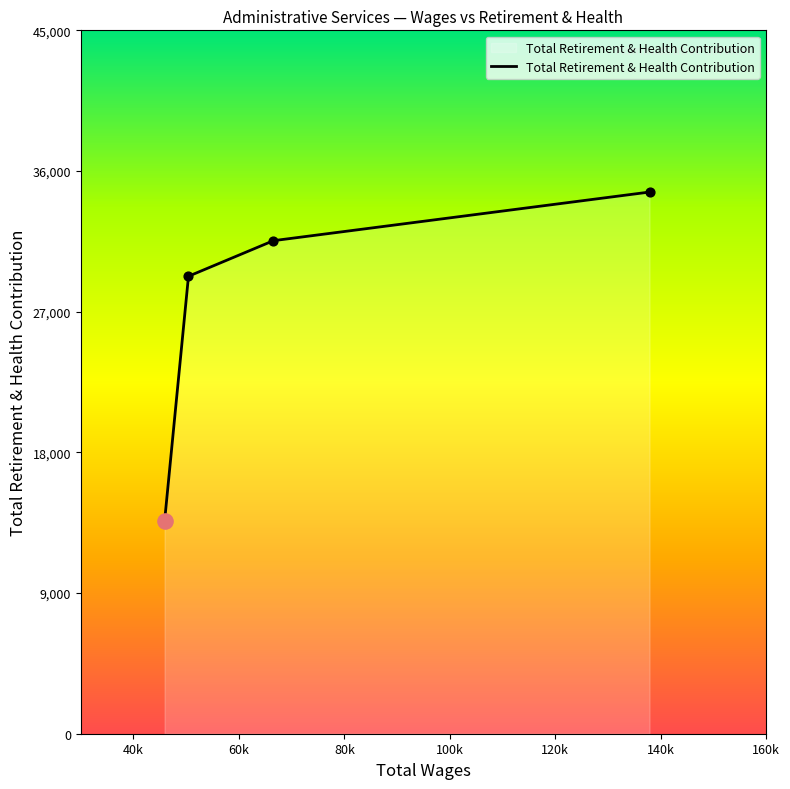

What is the average value?

27265